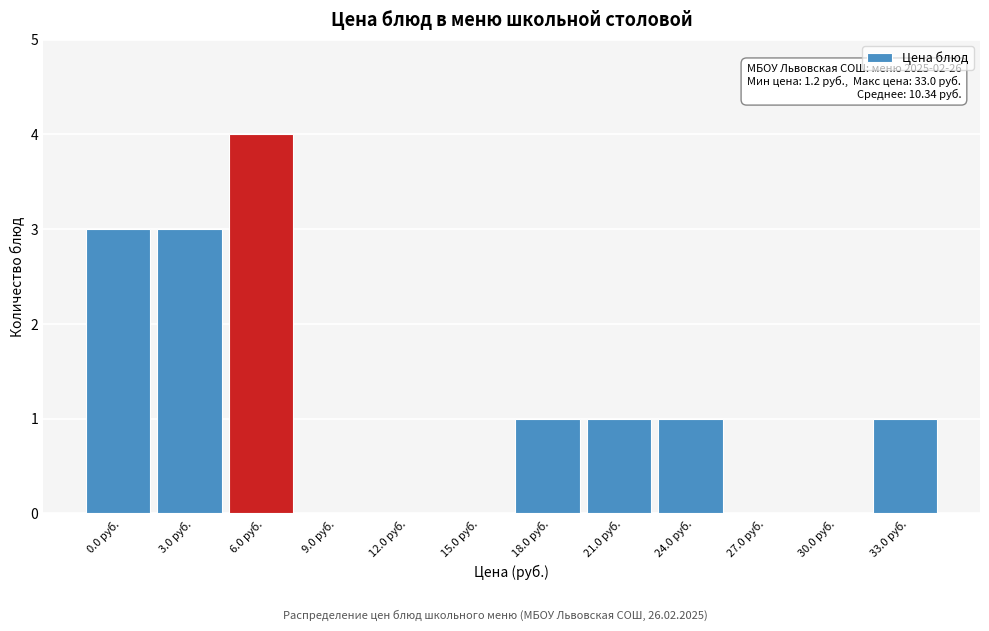

Reading left to right, what are all the values shown in this chart?

0.0 руб.=3	3.0 руб.=3	6.0 руб.=4	9.0 руб.=0	12.0 руб.=0	15.0 руб.=0	18.0 руб.=1	21.0 руб.=1	24.0 руб.=1	27.0 руб.=0	30.0 руб.=0	33.0 руб.=1